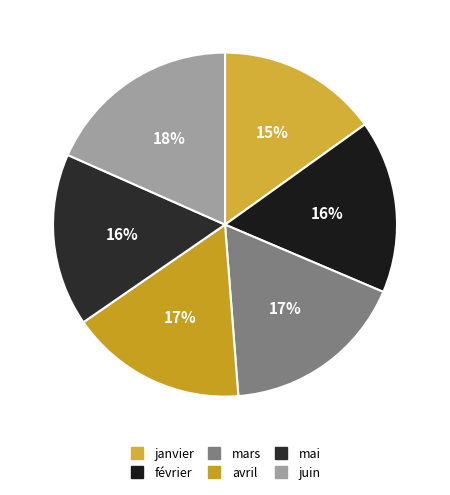

Count the number of slices in the pie.

6